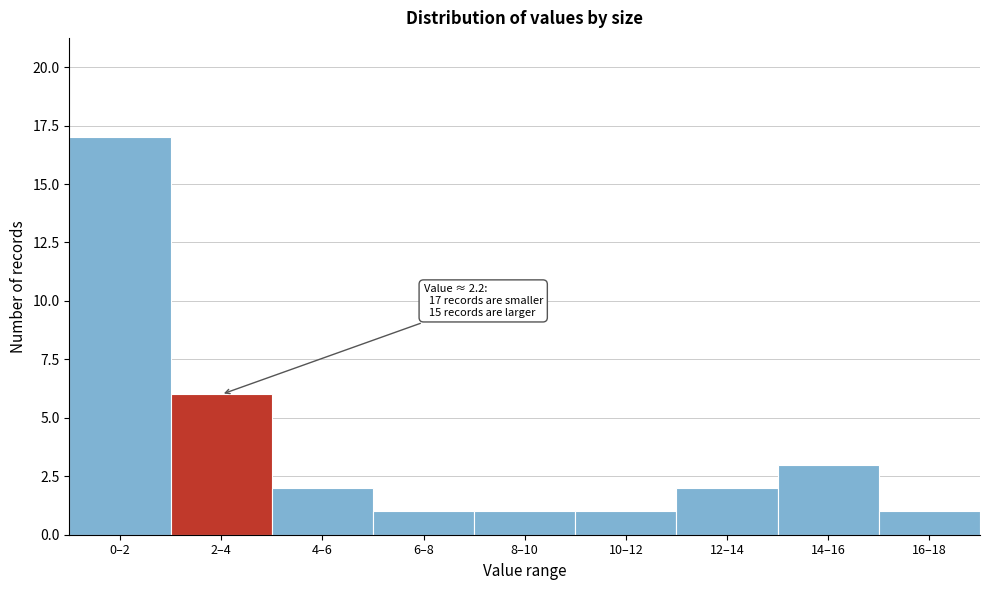

Reading left to right, list all the values displayed in this chart.

17	6	2	1	1	1	2	3	1